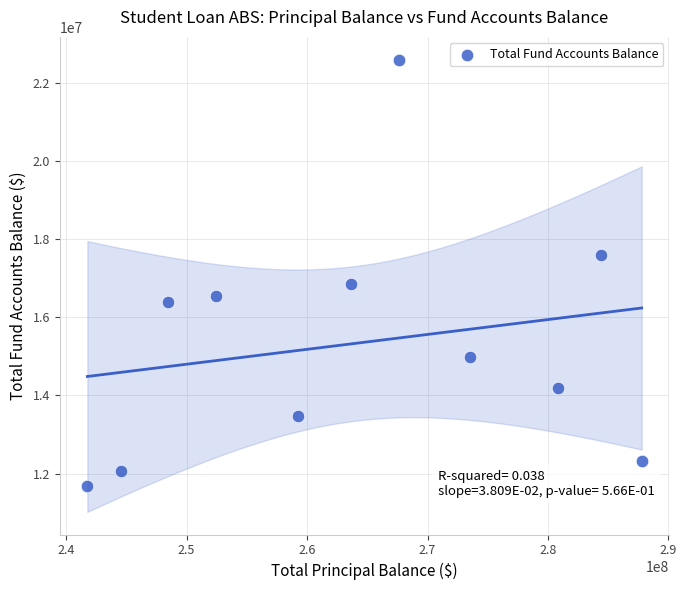

What is the range of X values (max minus min)?

46022393.6